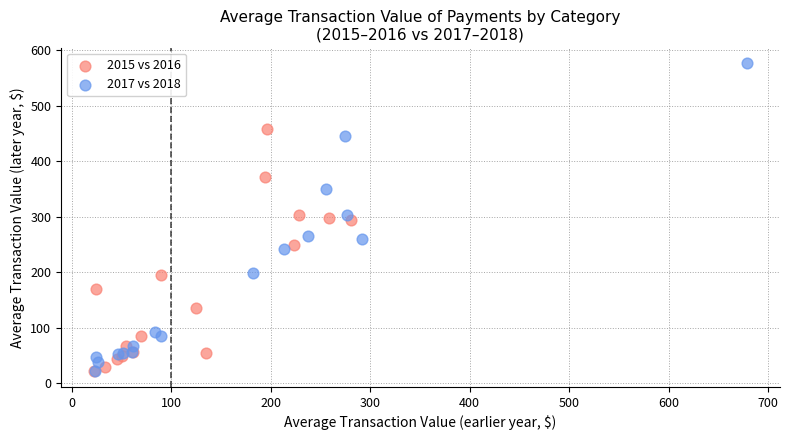

Which series has the largest Y range (max minus min)?

2017 vs 2018